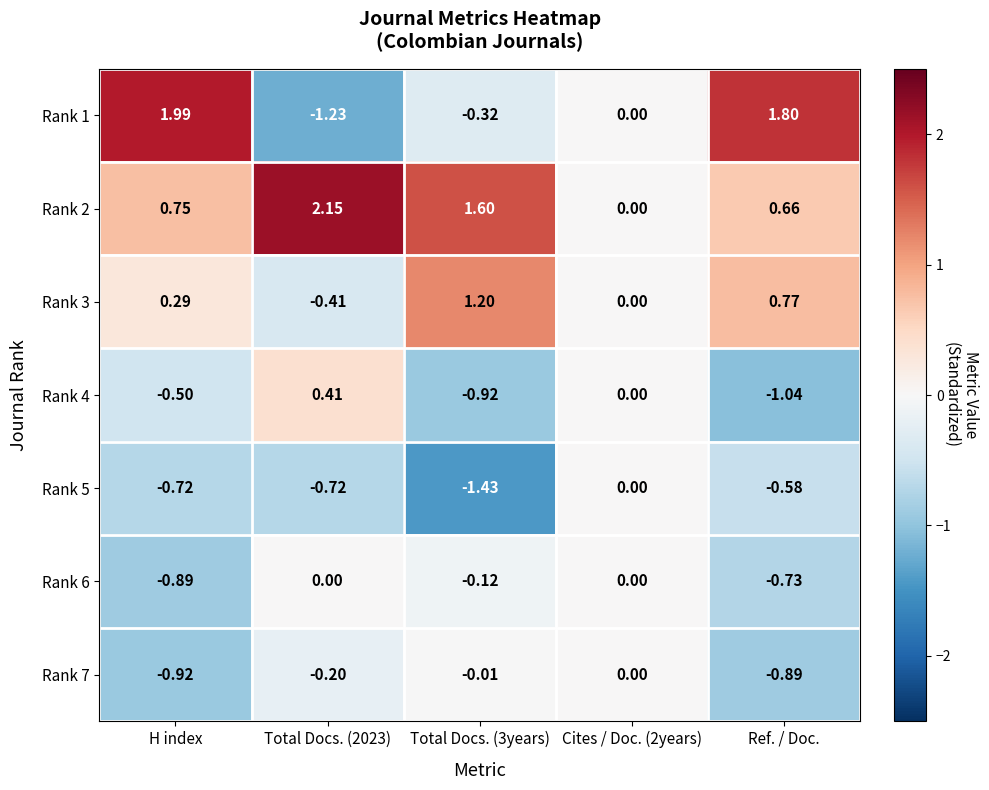

Is the value of Rank 6 at H index greater than the value of Rank 4 at Total Docs. (3years)?

Yes